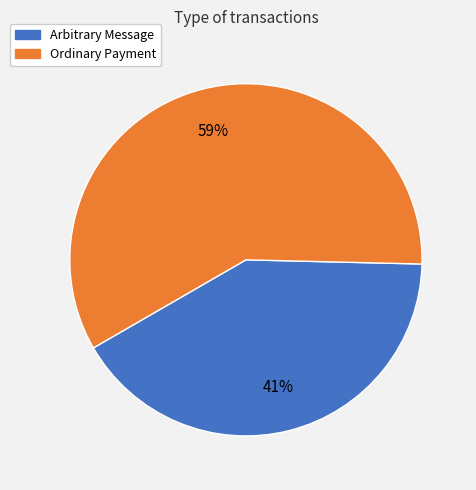

What is the ratio of the value at Ordinary Payment to the value at Arbitrary Message?

1.4